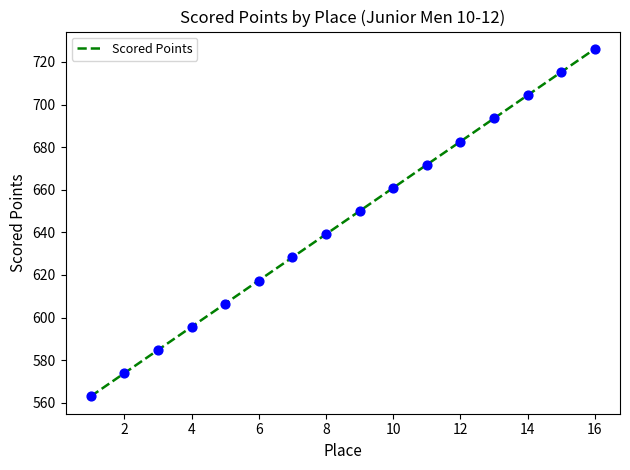

What is the minimum value shown in the chart?

563.0